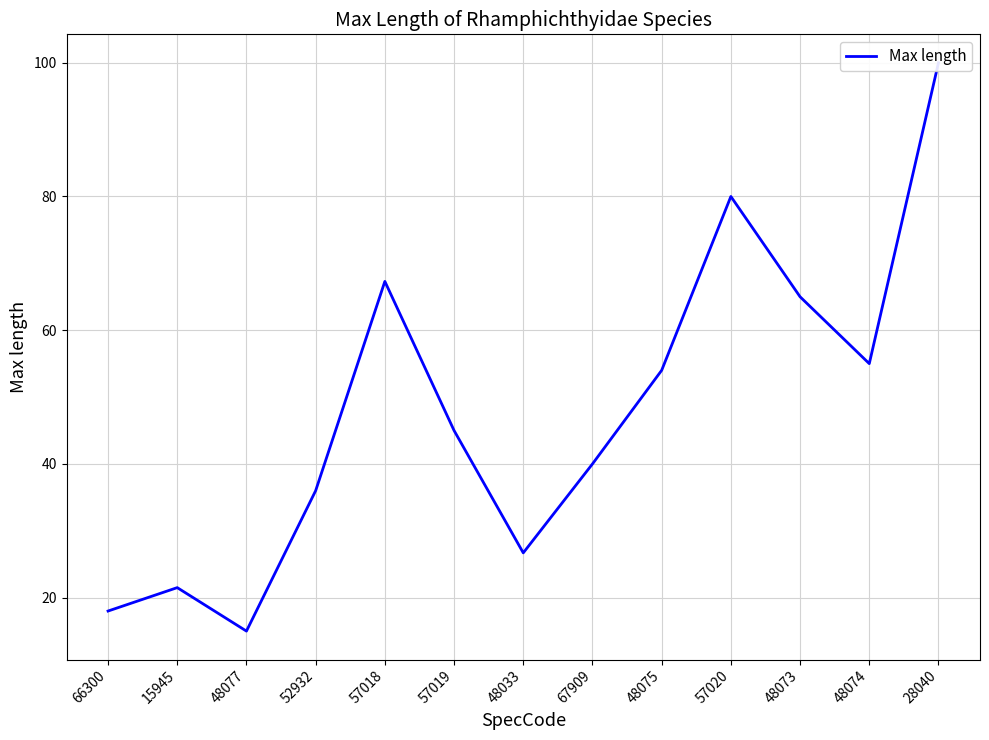

Reading left to right, extract all data points from this chart.

18.0	21.5	15.0	36.0	67.3	45.0	26.7	40.0	54.0	80.0	65.0	55.0	100.0